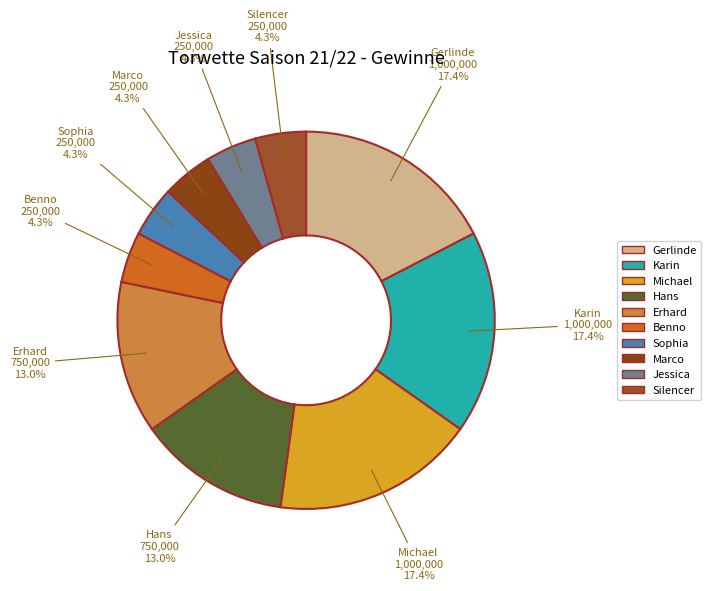

What percentage is the Jessica slice, to the nearest percent?

4%